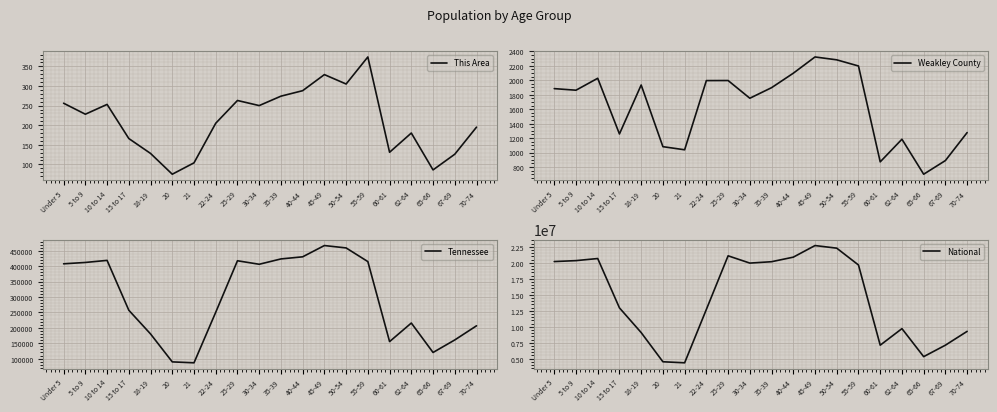

In National, how many points are lower than both neighbors (excluding endpoints)?

4